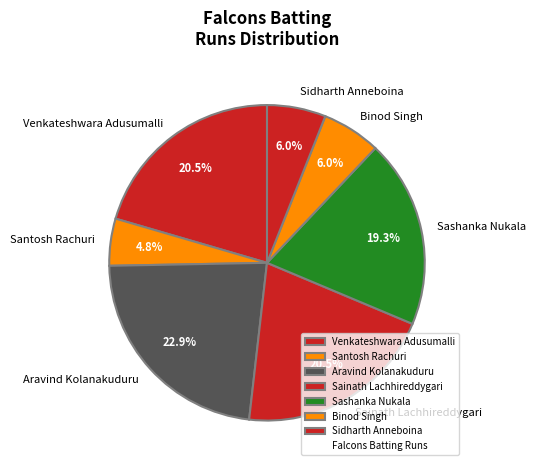

True or false: Aravind Kolanakuduru accounts for 23% of the total.

True